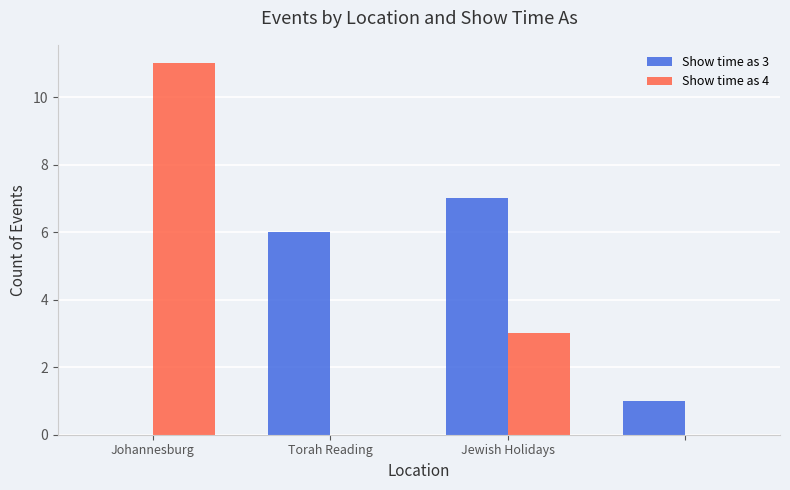

What is the greatest value displayed?

11